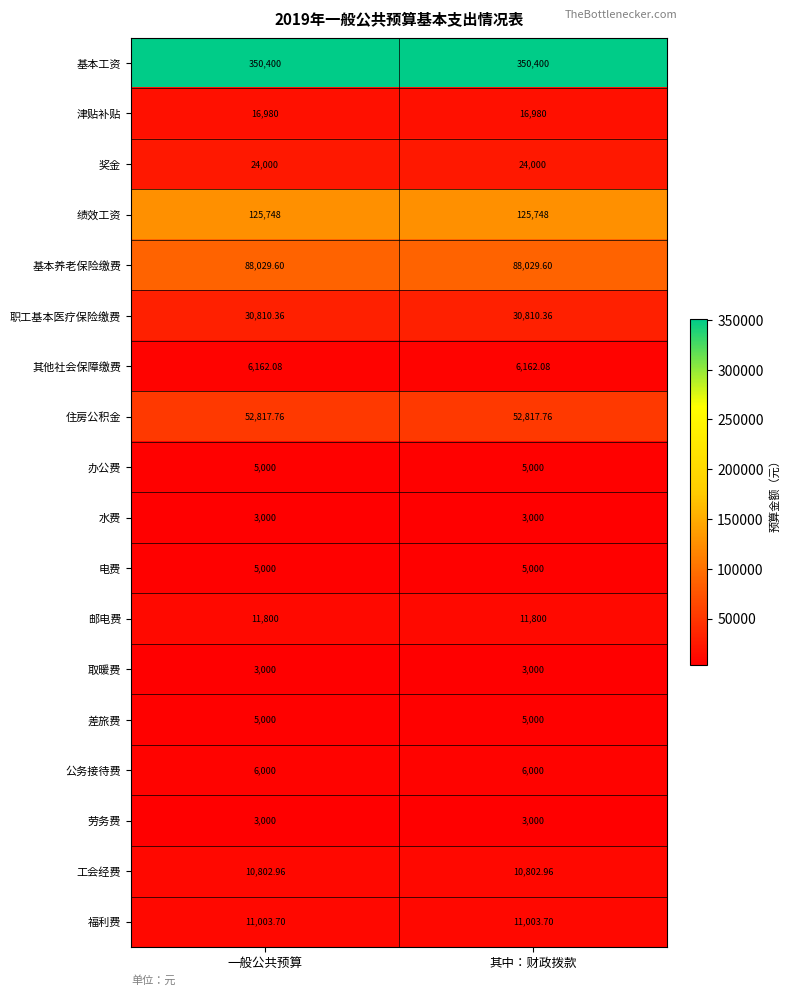

Which series has the largest total across all categories?

基本工资